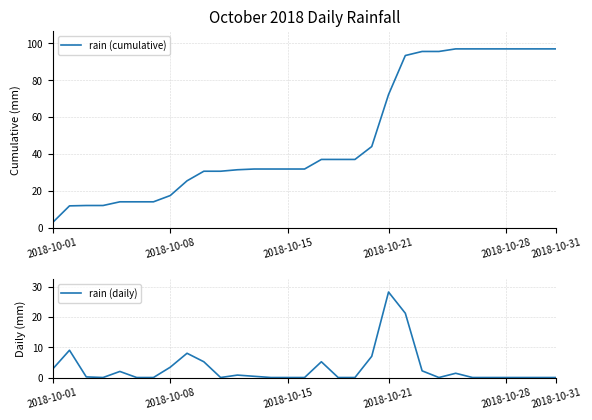

True or false: rain (daily) and rain (cumulative) cross at least once.

False